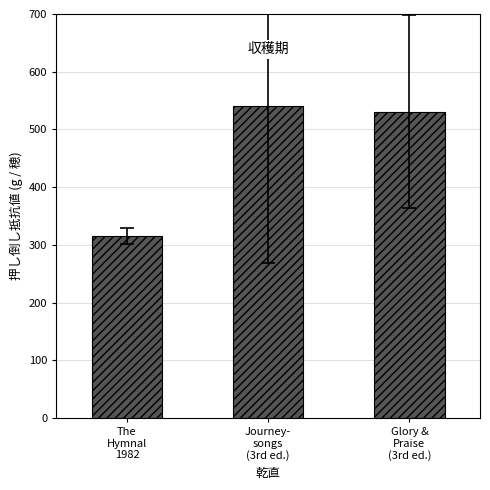

At which label is the value closest to 427?

Glory &
Praise
(3rd ed.)